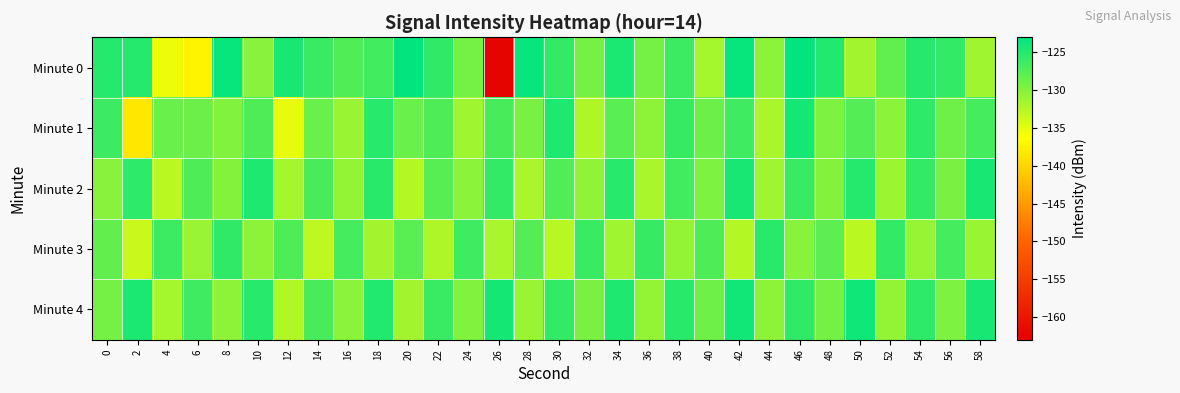

Reading left to right, transcribe all the data shown in this chart.

Minute 0: 0=-124.9	2=-124.9	4=-135.3	6=-137.3	8=-123.4	10=-130.1	12=-124.4	14=-126.0	16=-127.4	18=-126.5	20=-123.2	22=-125.6	24=-129.1	26=-162.3	28=-123.4	30=-125.7	32=-129.1	34=-124.5	36=-129.1	38=-126.2	40=-131.7	42=-123.3	44=-130.2	46=-123.3	48=-124.8	50=-131.5	52=-128.2	54=-125.0	56=-125.7	58=-131.3
Minute 1: 0=-126.2	2=-138.3	4=-128.6	6=-128.7	8=-129.9	10=-127.1	12=-135.1	14=-128.6	16=-131.0	18=-125.1	20=-128.5	22=-127.2	24=-131.4	26=-126.8	28=-129.3	30=-124.6	32=-132.1	34=-127.8	36=-130.5	38=-125.9	40=-128.7	42=-126.3	44=-131.8	46=-124.1	48=-129.6	50=-127.4	52=-130.2	54=-125.5	56=-128.9	58=-126.7
Minute 2: 0=-130.1	2=-125.4	4=-132.8	6=-127.2	8=-129.9	10=-124.7	12=-131.6	14=-126.9	16=-130.8	18=-125.2	20=-132.5	22=-127.6	24=-130.3	26=-125.8	28=-132.0	30=-127.3	32=-130.6	34=-125.1	36=-131.9	38=-126.5	40=-129.7	42=-124.3	44=-131.4	46=-126.1	48=-130.0	50=-124.9	52=-131.2	54=-125.7	56=-129.5	58=-124.4
Minute 3: 0=-128.3	2=-133.6	4=-126.2	6=-131.0	8=-125.6	10=-130.4	12=-127.1	14=-132.9	16=-126.7	18=-131.5	20=-127.8	22=-132.2	24=-126.4	26=-131.8	28=-127.5	30=-132.6	32=-126.0	34=-131.3	36=-125.9	38=-130.7	40=-127.2	42=-132.4	44=-125.3	46=-130.1	48=-127.9	50=-132.7	52=-125.8	54=-130.9	56=-126.6	58=-131.1
Minute 4: 0=-129.2	2=-124.5	4=-131.7	6=-126.3	8=-130.5	10=-125.1	12=-132.3	14=-126.8	16=-130.2	18=-124.8	20=-131.5	22=-126.1	24=-129.8	26=-124.2	28=-131.0	30=-125.7	32=-129.4	34=-124.6	36=-130.7	38=-125.3	40=-128.9	42=-124.0	44=-130.4	46=-125.6	48=-129.1	50=-123.8	52=-130.8	54=-125.4	56=-129.7	58=-124.3